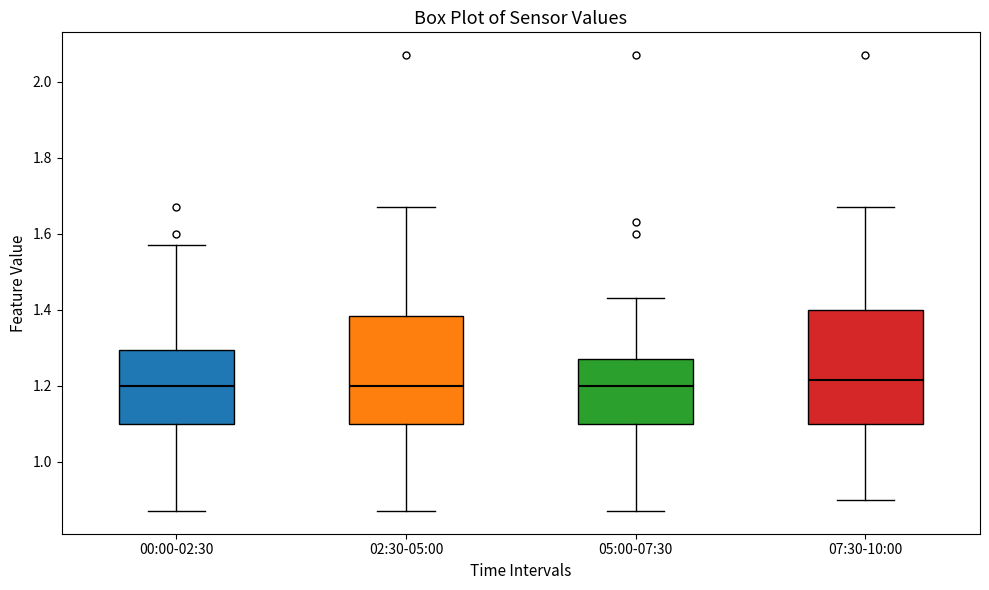

Reading left to right, read every box against the y-axis: the position of its median line, the range the box covers, and the ends of its whiskers. The values are not printed on the chart, so give them approximately, as read against the axis.

00:00-02:30: median 1.20, box 1.10 to 1.30, whiskers 0.88 to 1.58
02:30-05:00: median 1.20, box 1.10 to 1.38, whiskers 0.88 to 1.68
05:00-07:30: median 1.20, box 1.10 to 1.28, whiskers 0.88 to 1.44
07:30-10:00: median 1.22, box 1.10 to 1.40, whiskers 0.90 to 1.68